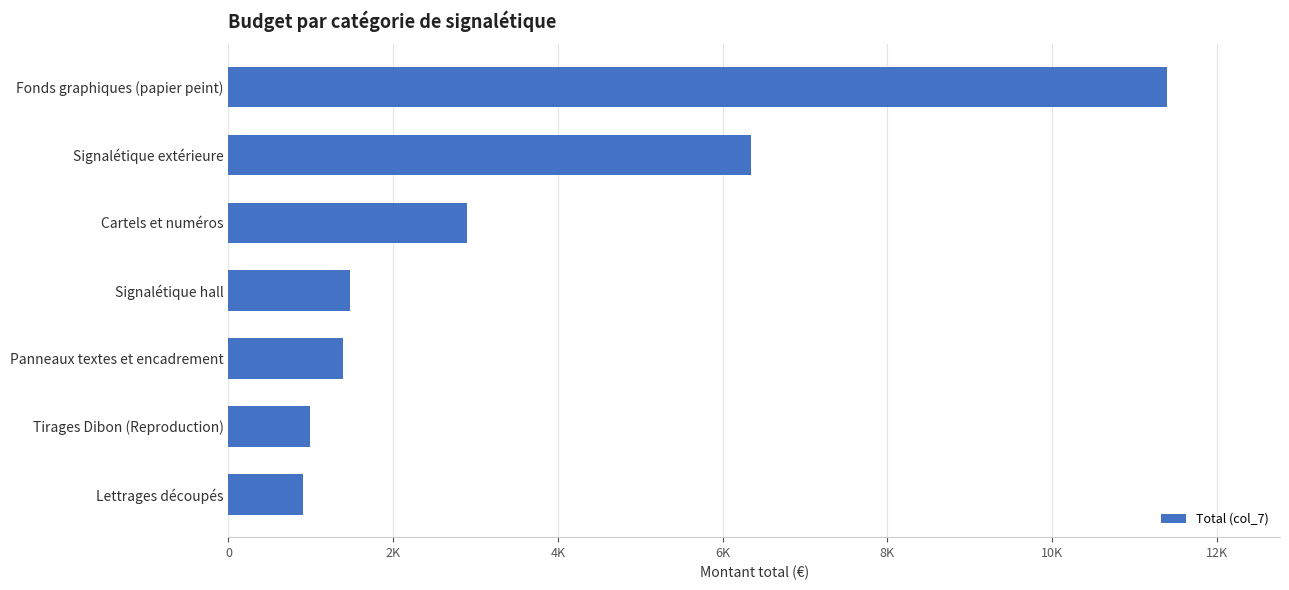

What is the sum of all values?

25390